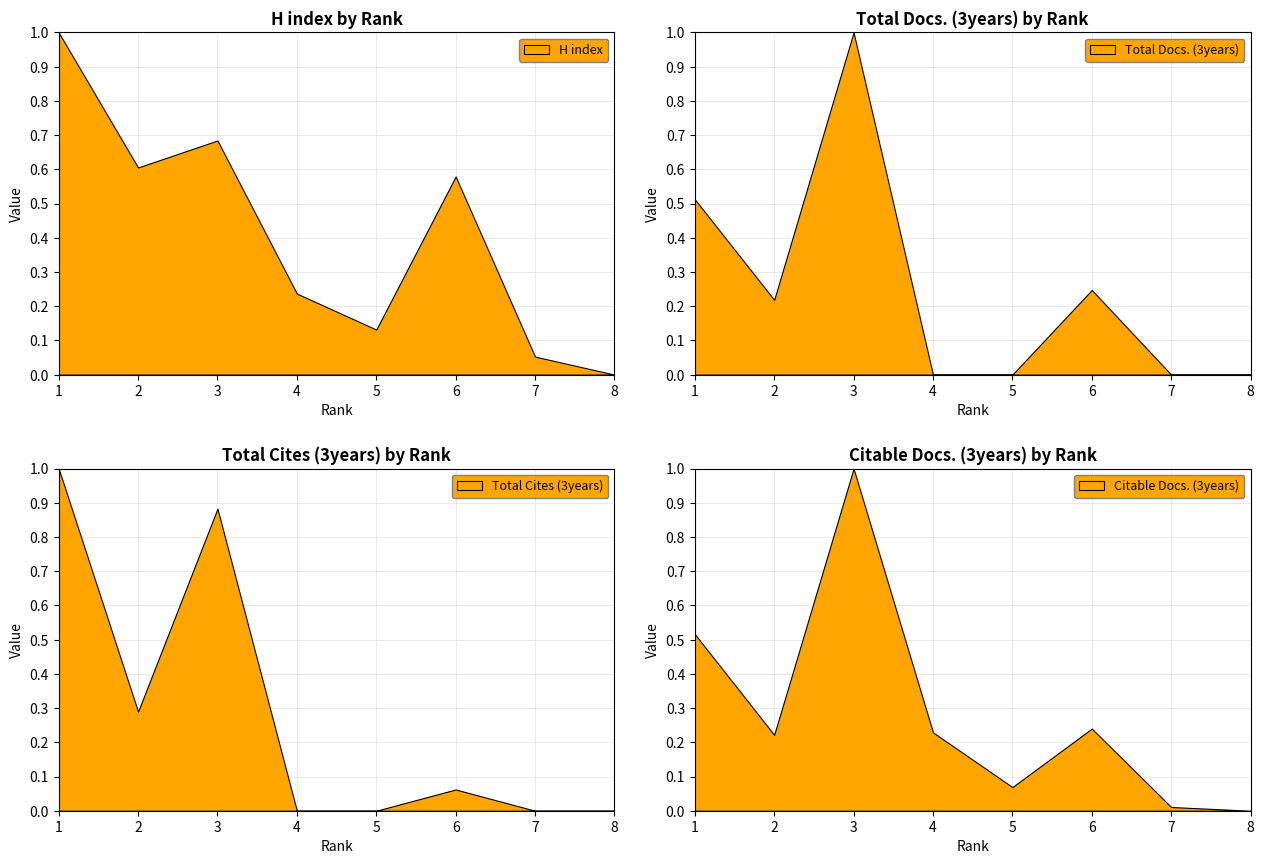

Does the chart display data point markers on the line(s)?

No